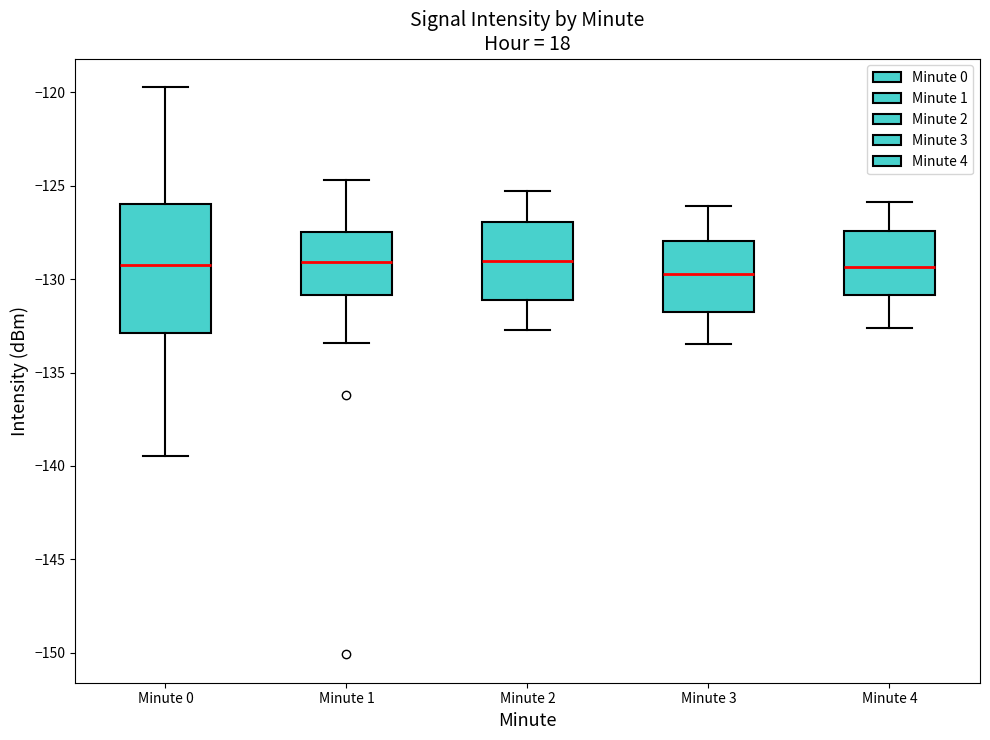

Where is the upper edge of the box for Minute 1 on the y-axis? The values are not printed on the chart, so give them approximately, as read against the axis.

-127.5